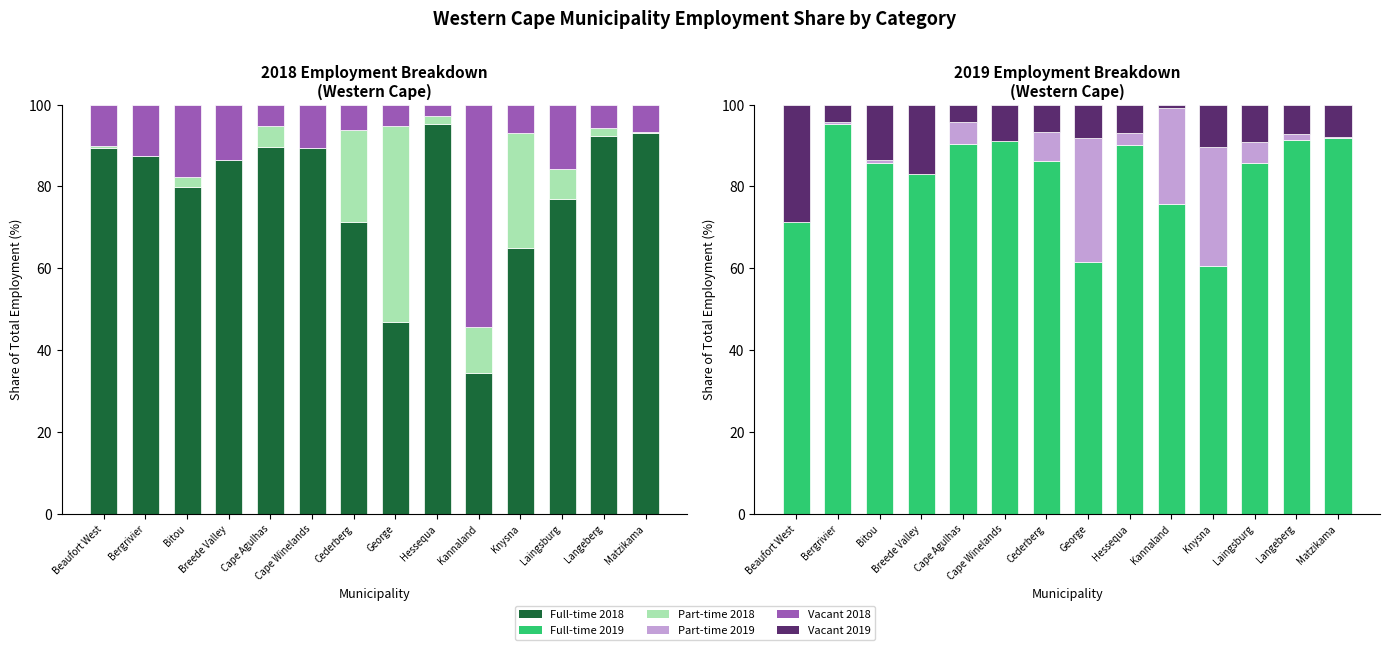

What are all the series names shown in the legend?

Full-time 2018, Part-time 2018, Vacant 2018, Full-time 2019, Part-time 2019, Vacant 2019